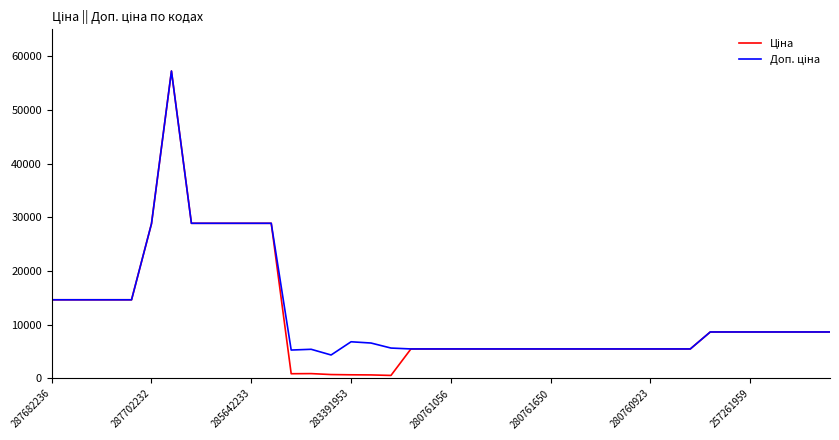

What is the greatest value displayed?

57235.5